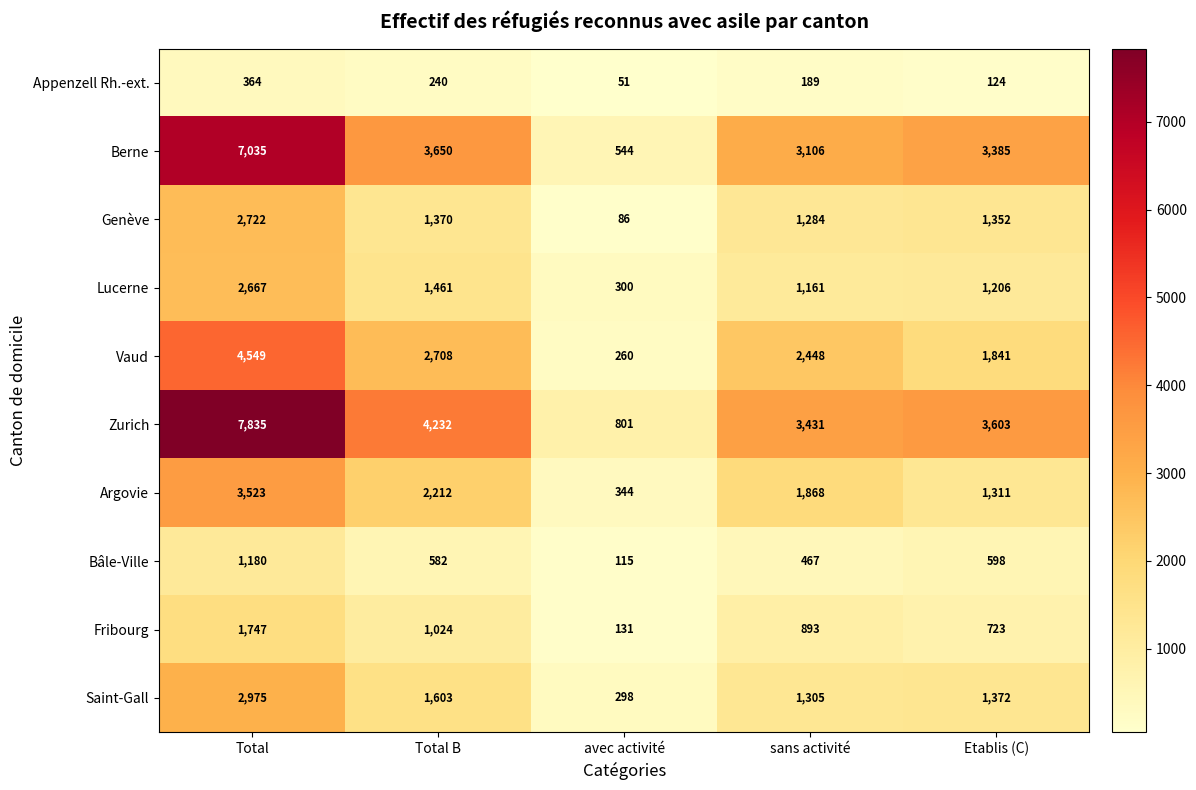

How many data points does each series have?

5